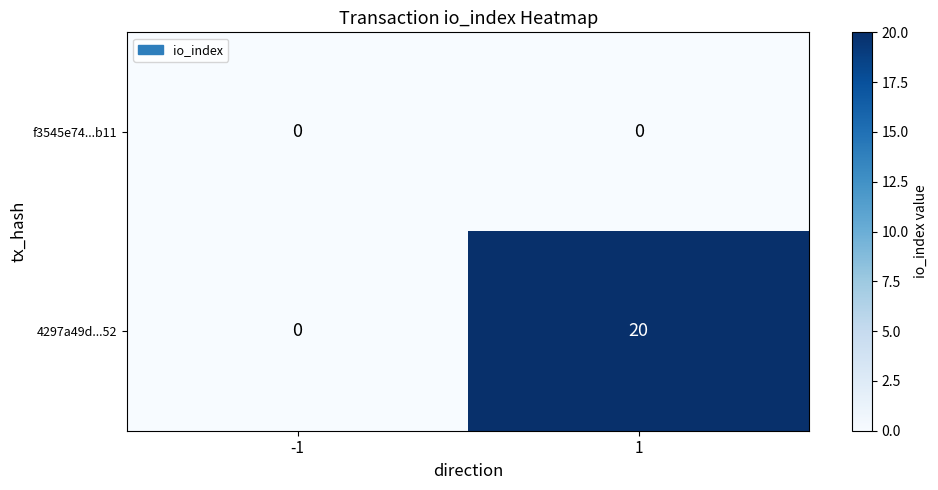

What is the total value across all series at 1?

20